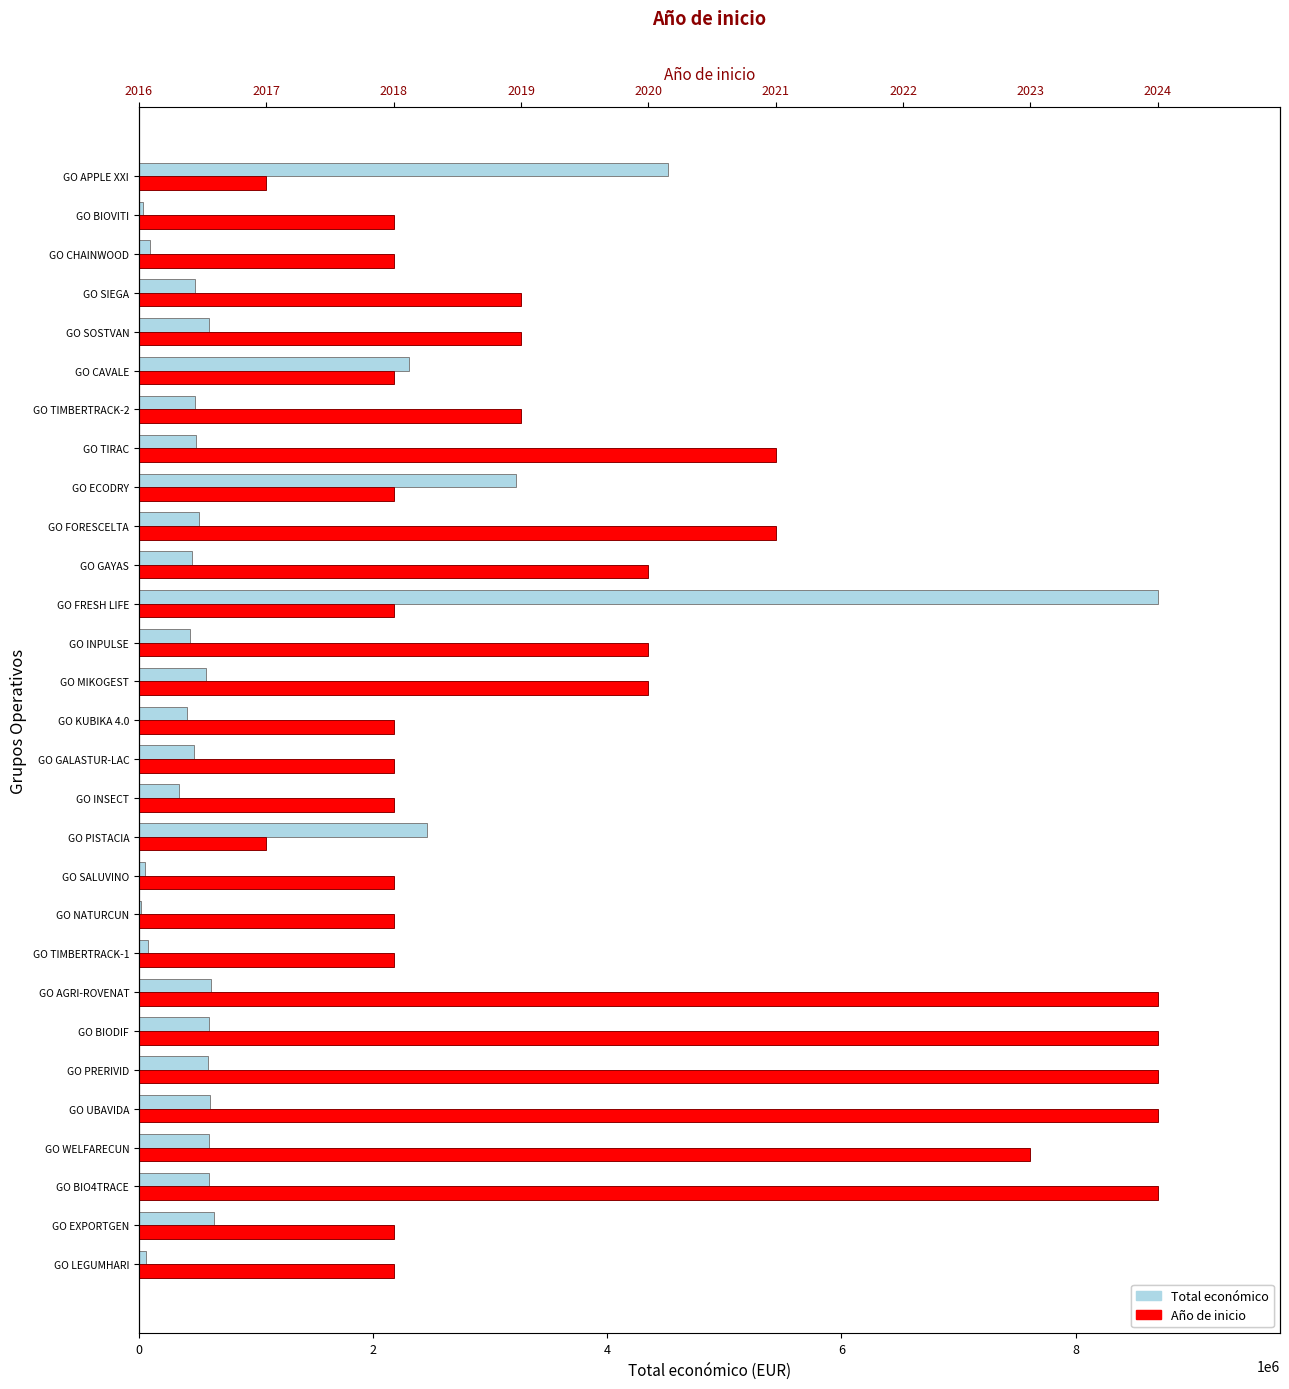

What is the value of the Total económico bar at the 29th from the left?

4520649